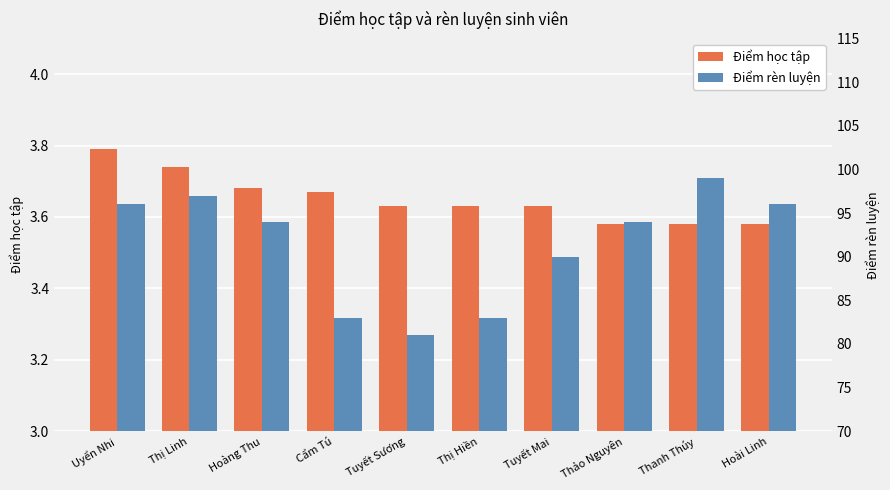

At how many categories does at least one series exceed 41?

10